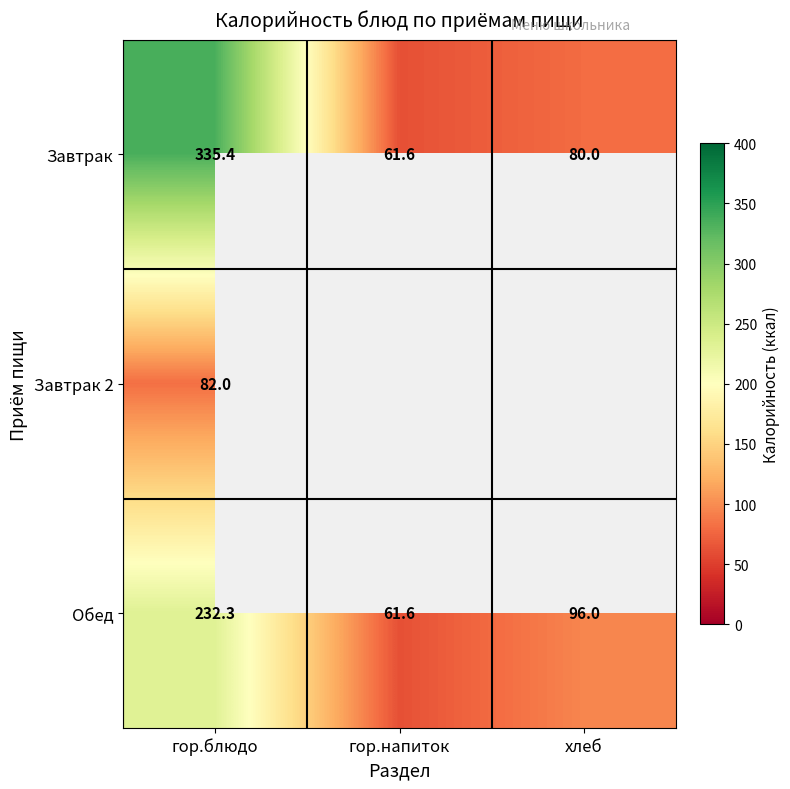

At which label does Обед first exceed 96?

гор.блюдо